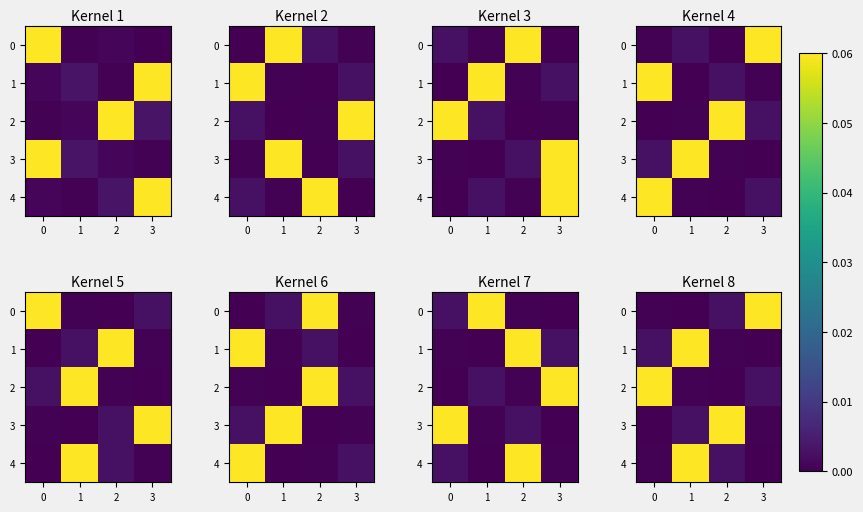

Is the value of 2 at 1 greater than the value of 4 at 3?

Yes